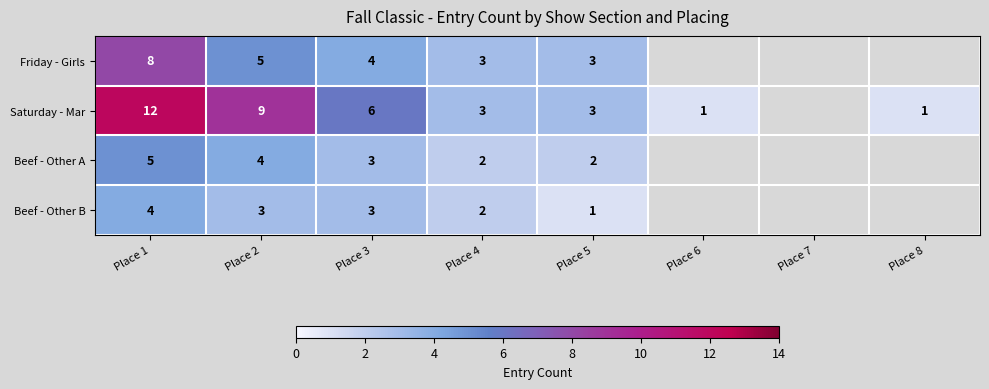

At which category is the sum across all series the highest?

Place 1